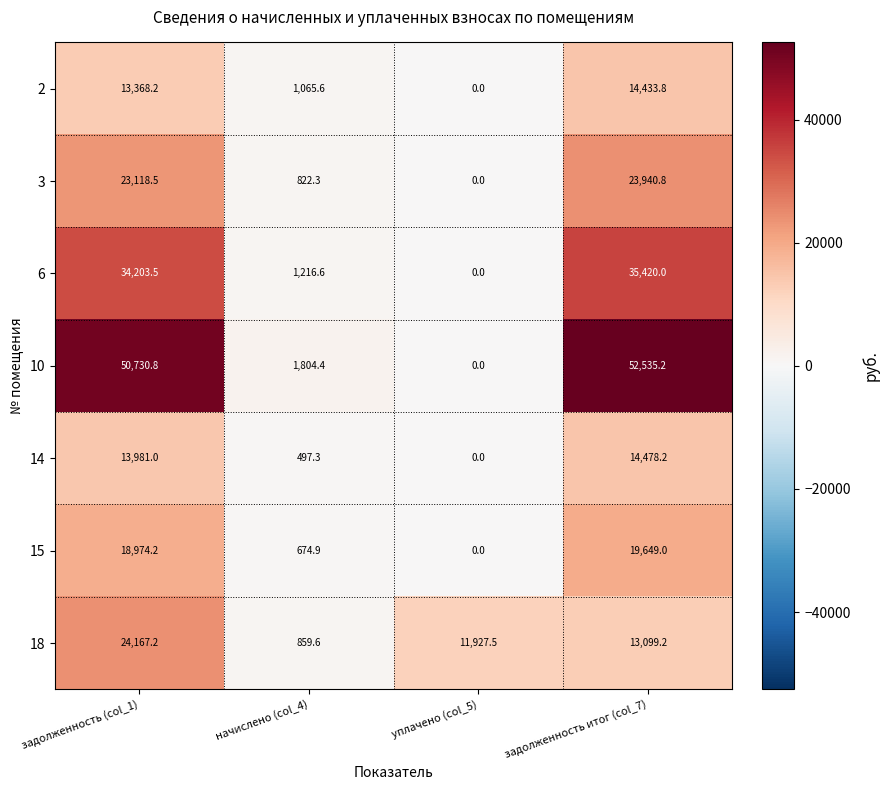

Reading left to right, list all the values displayed in this chart.

2: задолженность (col_1)=13368.2	начислено (col_4)=1065.6	уплачено (col_5)=0.0	задолженность итог (col_7)=14433.8
3: задолженность (col_1)=23118.5	начислено (col_4)=822.3	уплачено (col_5)=0.0	задолженность итог (col_7)=23940.8
6: задолженность (col_1)=34203.5	начислено (col_4)=1216.6	уплачено (col_5)=0.0	задолженность итог (col_7)=35420.0
10: задолженность (col_1)=50730.8	начислено (col_4)=1804.4	уплачено (col_5)=0.0	задолженность итог (col_7)=52535.2
14: задолженность (col_1)=13981.0	начислено (col_4)=497.3	уплачено (col_5)=0.0	задолженность итог (col_7)=14478.2
15: задолженность (col_1)=18974.2	начислено (col_4)=674.9	уплачено (col_5)=0.0	задолженность итог (col_7)=19649.0
18: задолженность (col_1)=24167.2	начислено (col_4)=859.6	уплачено (col_5)=11927.5	задолженность итог (col_7)=13099.2